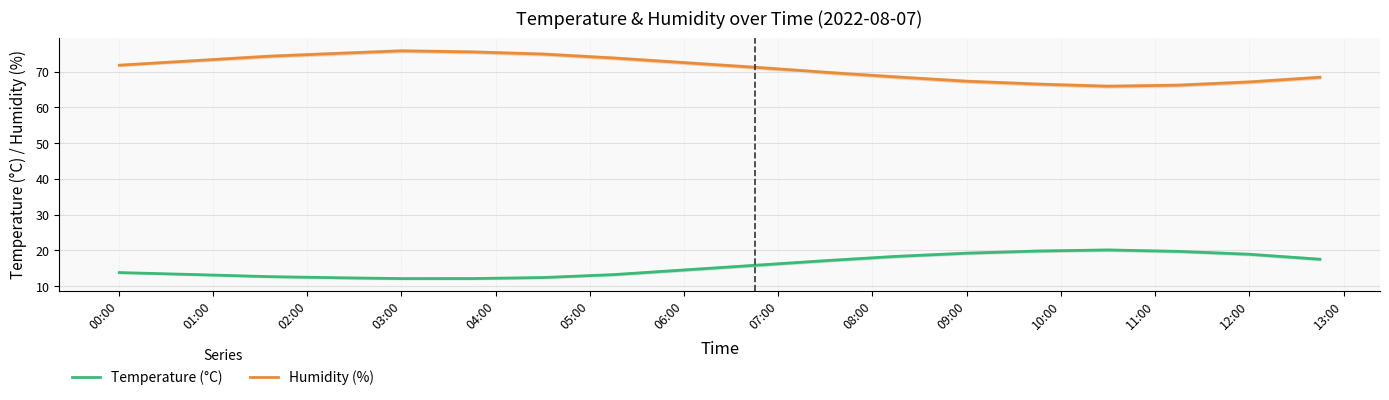

Reading right to left, transcribe all the data shown in this chart.

Temperature (°C): 17.5	18.9	19.7	20.1	19.8	19.2	18.3	17.1	15.8	14.5	13.2	12.4	12.1	12.1	12.3	12.6	13.2	13.8
Humidity (%): 68.4	67.1	66.2	65.9	66.5	67.3	68.5	69.8	71.2	72.5	73.8	74.9	75.5	75.8	75.1	74.3	73.1	71.8